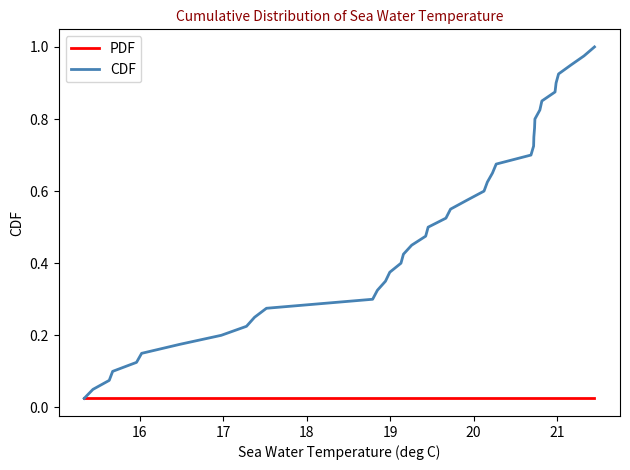

Which series has the largest range (max minus min)?

CDF